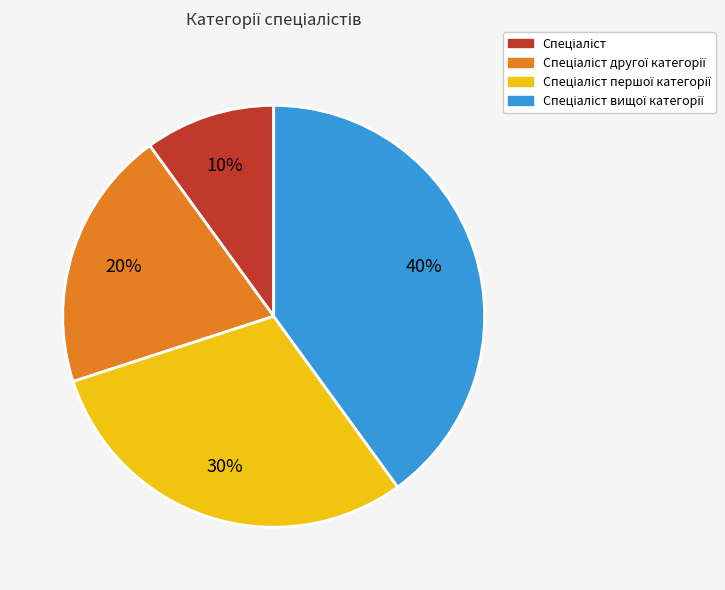

To the nearest percent, what is the average slice percentage?

25%